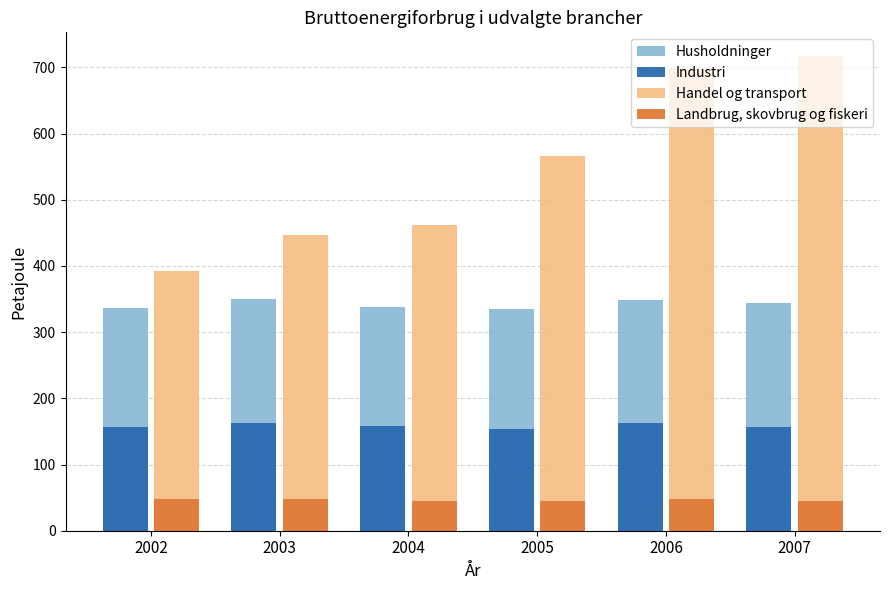

Is it true that Landbrug, skovbrug og fiskeri equals 45.4 at 2007?

True